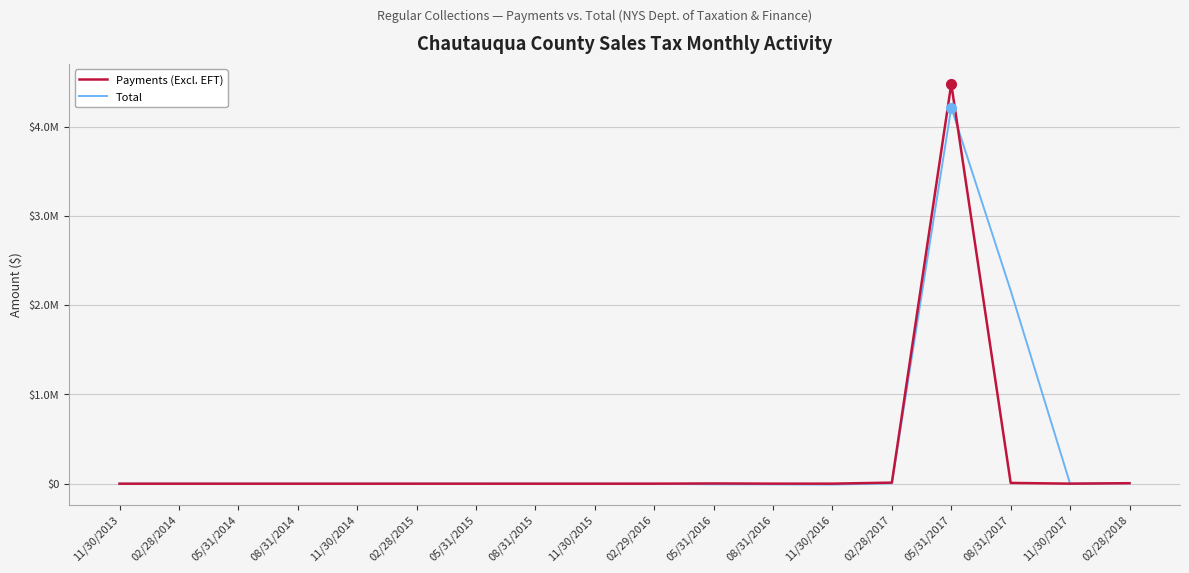

What are all the series names shown in the legend?

Payments (Excl. EFT), Total